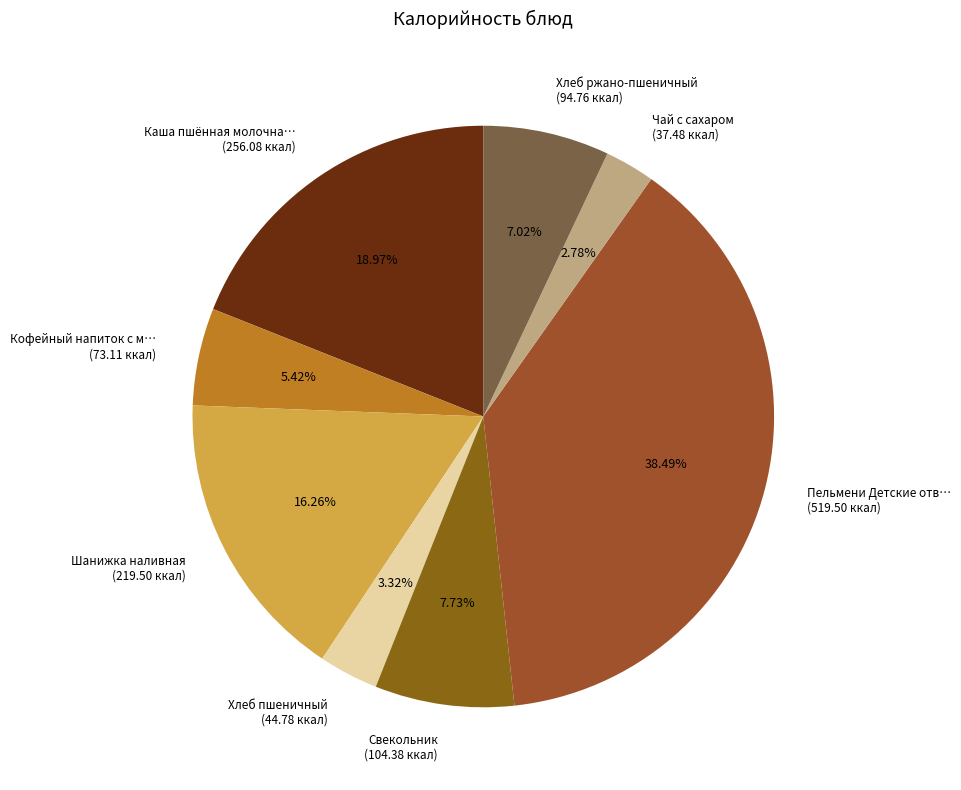

Do Пельмени Детские отв… (519.50 ккал) and Хлеб пшеничный (44.78 ккал) together represent more than half of the pie?

No